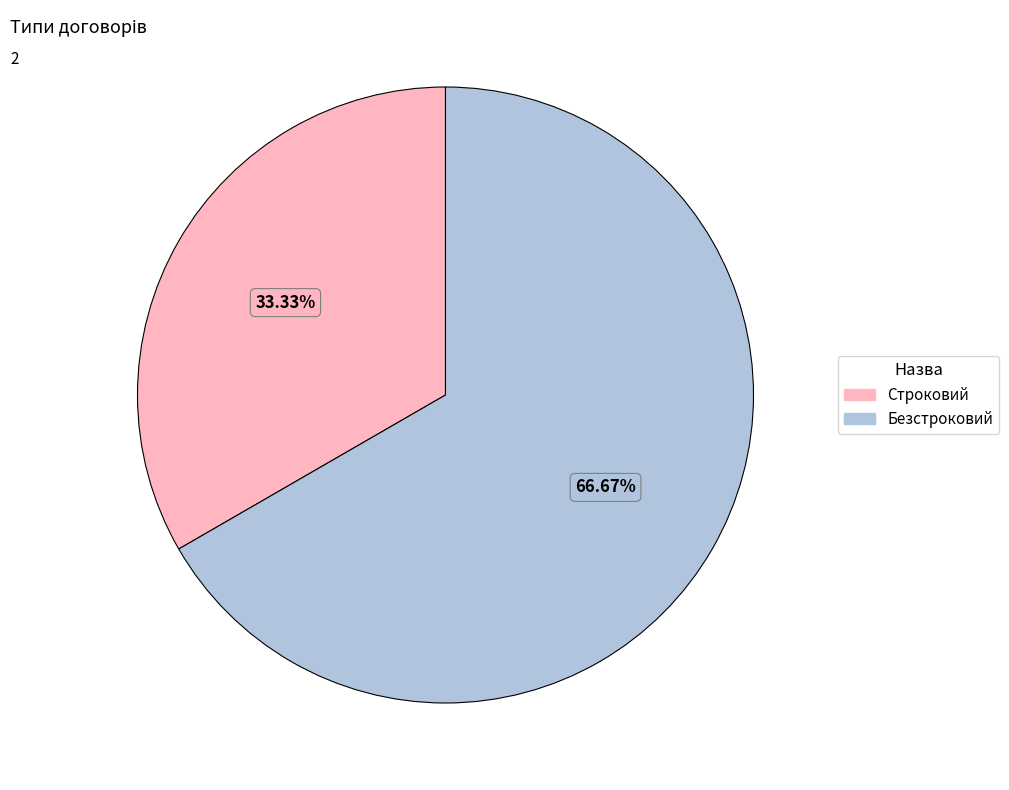

True or false: Безстроковий accounts for 67% of the total.

True